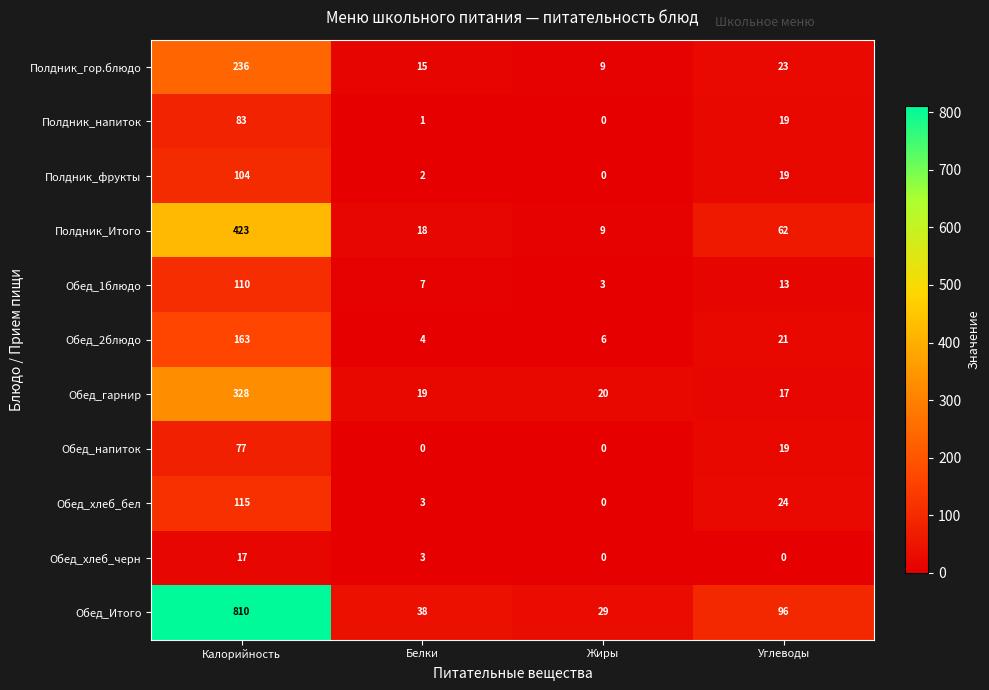

What is the greatest value displayed?

810